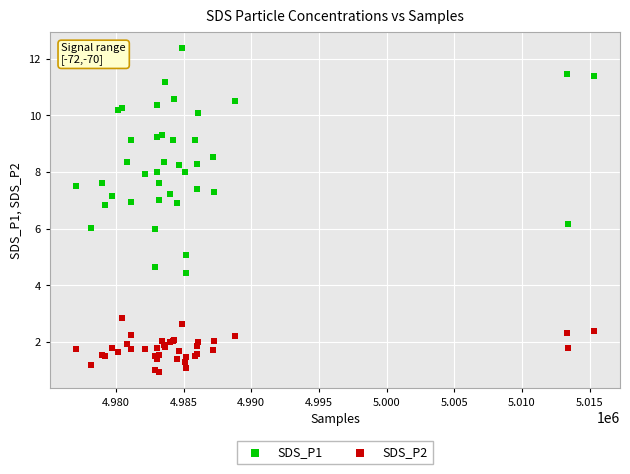

Which series contains the highest Y value?

SDS_P1